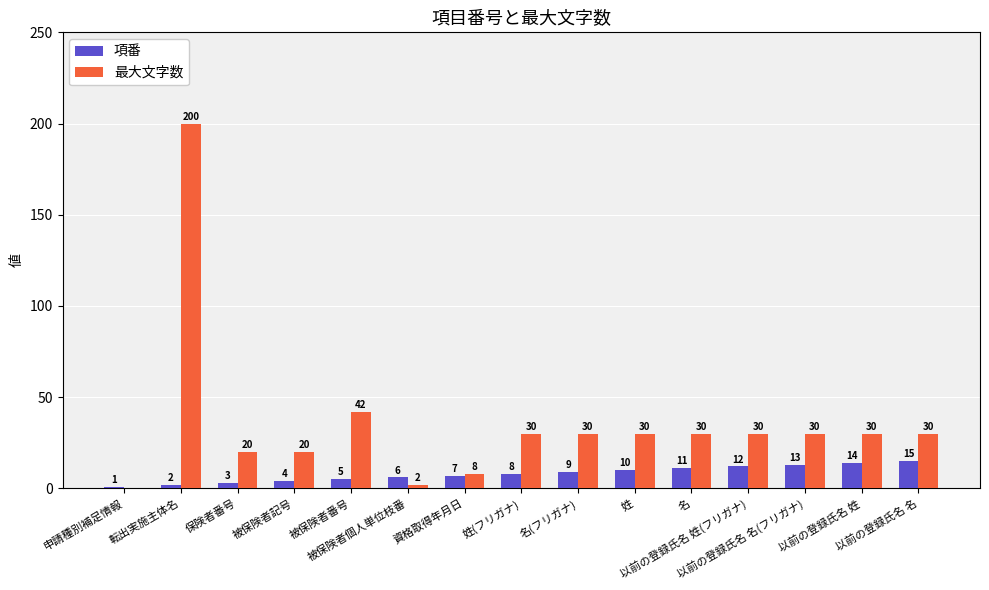

Which series has the largest total across all categories?

最大文字数